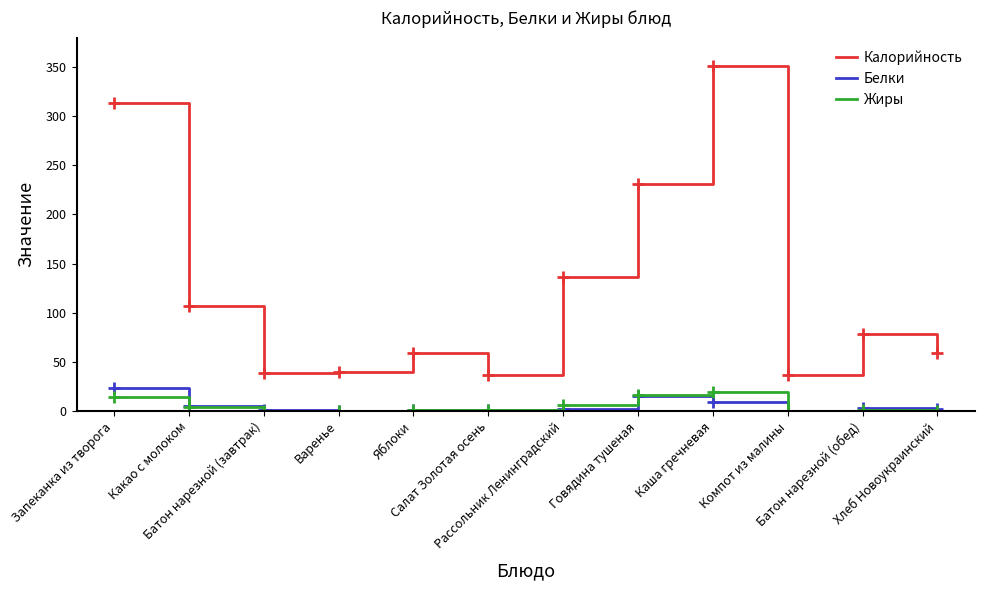

Which series has the widest spread of values?

Калорийность